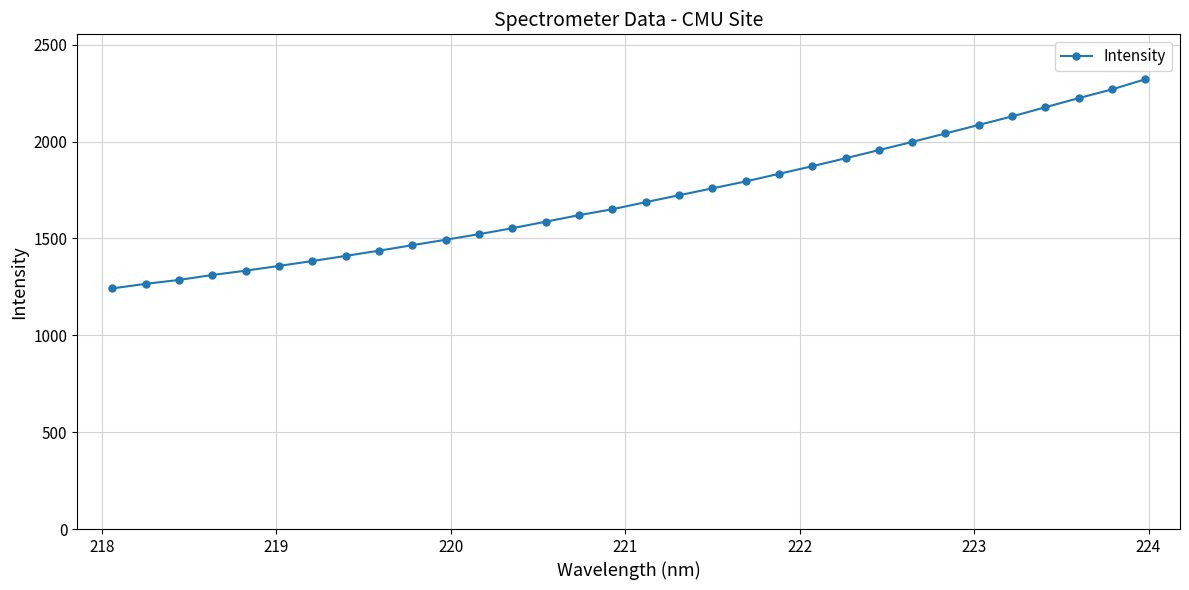

What is the difference between the second highest and minimum values?

1027.1